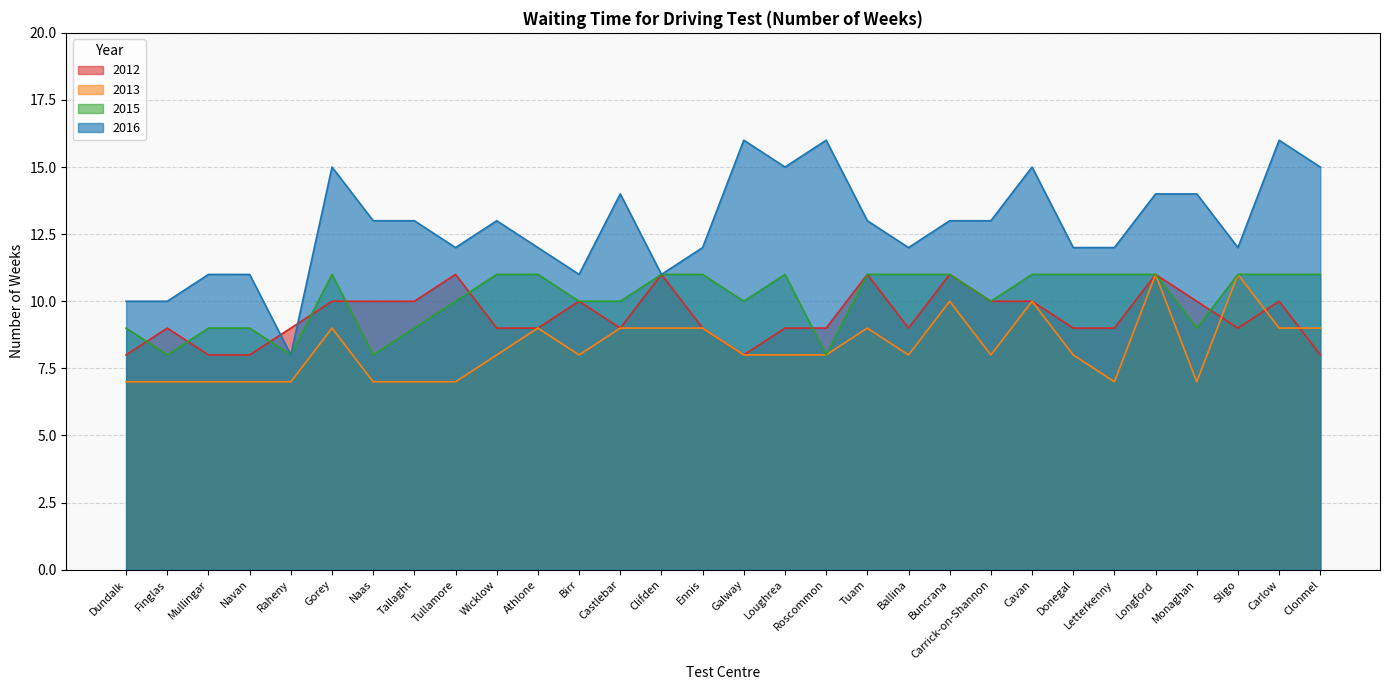

Reading right to left, what are all the values shown in this chart?

2012: Clonmel=8	Carlow=10	Sligo=9	Monaghan=10	Longford=11	Letterkenny=9	Donegal=9	Cavan=10	Carrick-on-Shannon=10	Buncrana=11	Ballina=9	Tuam=11	Roscommon=9	Loughrea=9	Galway=8	Ennis=9	Clifden=11	Castlebar=9	Birr=10	Athlone=9	Wicklow=9	Tullamore=11	Tallaght=10	Naas=10	Gorey=10	Raheny=9	Navan=8	Mullingar=8	Finglas=9	Dundalk=8
2013: Clonmel=9	Carlow=9	Sligo=11	Monaghan=7	Longford=11	Letterkenny=7	Donegal=8	Cavan=10	Carrick-on-Shannon=8	Buncrana=10	Ballina=8	Tuam=9	Roscommon=8	Loughrea=8	Galway=8	Ennis=9	Clifden=9	Castlebar=9	Birr=8	Athlone=9	Wicklow=8	Tullamore=7	Tallaght=7	Naas=7	Gorey=9	Raheny=7	Navan=7	Mullingar=7	Finglas=7	Dundalk=7
2015: Clonmel=11	Carlow=11	Sligo=11	Monaghan=9	Longford=11	Letterkenny=11	Donegal=11	Cavan=11	Carrick-on-Shannon=10	Buncrana=11	Ballina=11	Tuam=11	Roscommon=8	Loughrea=11	Galway=10	Ennis=11	Clifden=11	Castlebar=10	Birr=10	Athlone=11	Wicklow=11	Tullamore=10	Tallaght=9	Naas=8	Gorey=11	Raheny=8	Navan=9	Mullingar=9	Finglas=8	Dundalk=9
2016: Clonmel=15	Carlow=16	Sligo=12	Monaghan=14	Longford=14	Letterkenny=12	Donegal=12	Cavan=15	Carrick-on-Shannon=13	Buncrana=13	Ballina=12	Tuam=13	Roscommon=16	Loughrea=15	Galway=16	Ennis=12	Clifden=11	Castlebar=14	Birr=11	Athlone=12	Wicklow=13	Tullamore=12	Tallaght=13	Naas=13	Gorey=15	Raheny=8	Navan=11	Mullingar=11	Finglas=10	Dundalk=10